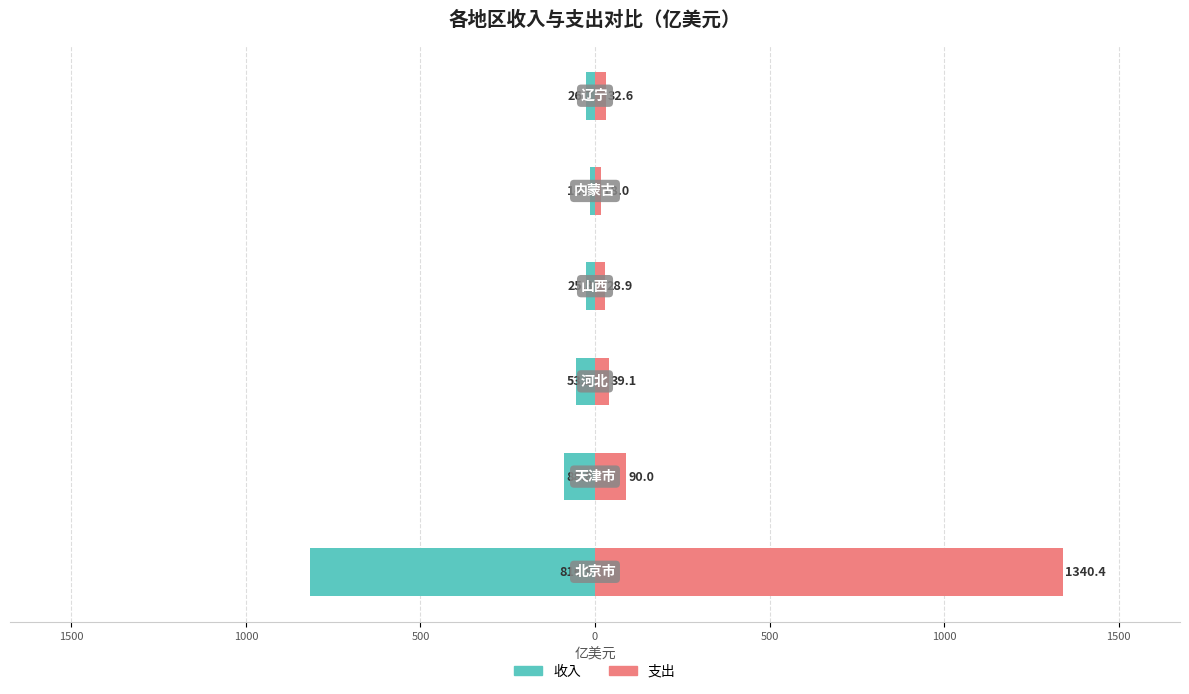

Does the chart contain any negative values?

Yes